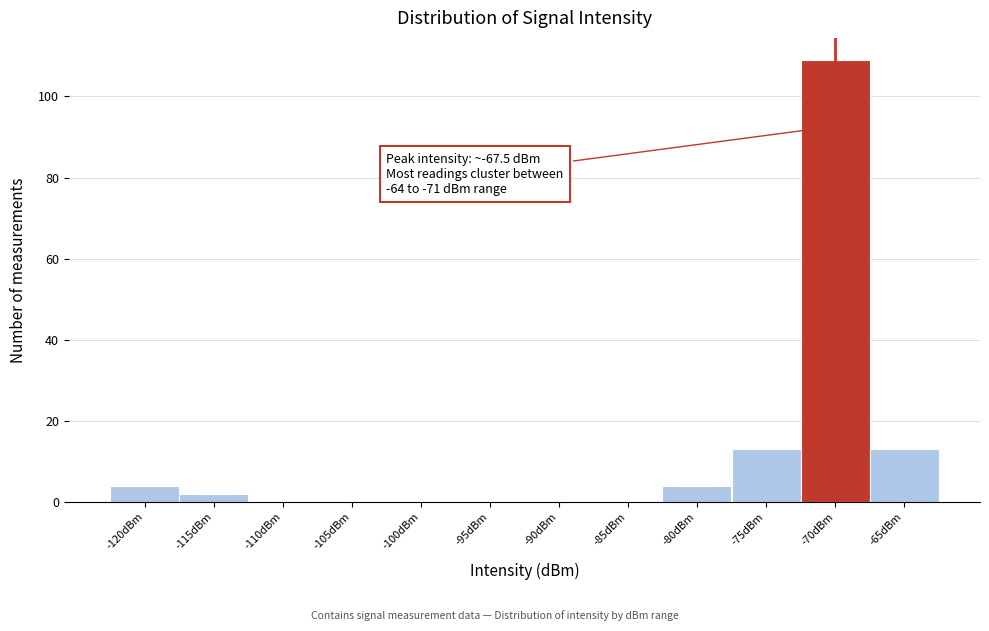

Reading right to left, list all the values displayed in this chart.

-65dBm=13	-70dBm=109	-75dBm=13	-80dBm=4	-85dBm=0	-90dBm=0	-95dBm=0	-100dBm=0	-105dBm=0	-110dBm=0	-115dBm=2	-120dBm=4